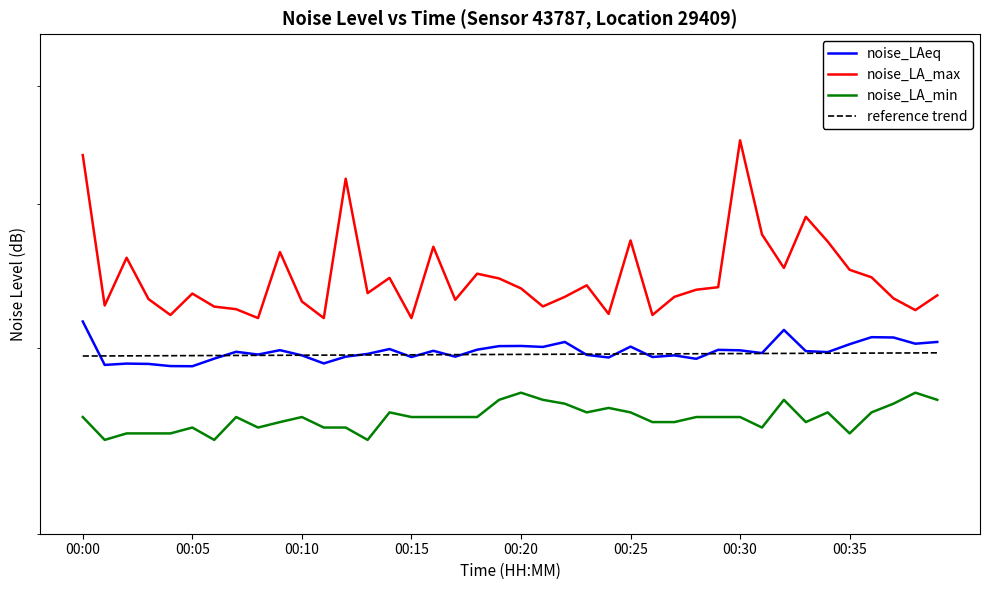

Rank the series by their maximum value, from lowest to highest.

noise_LA_min, noise_LAeq, noise_LA_max